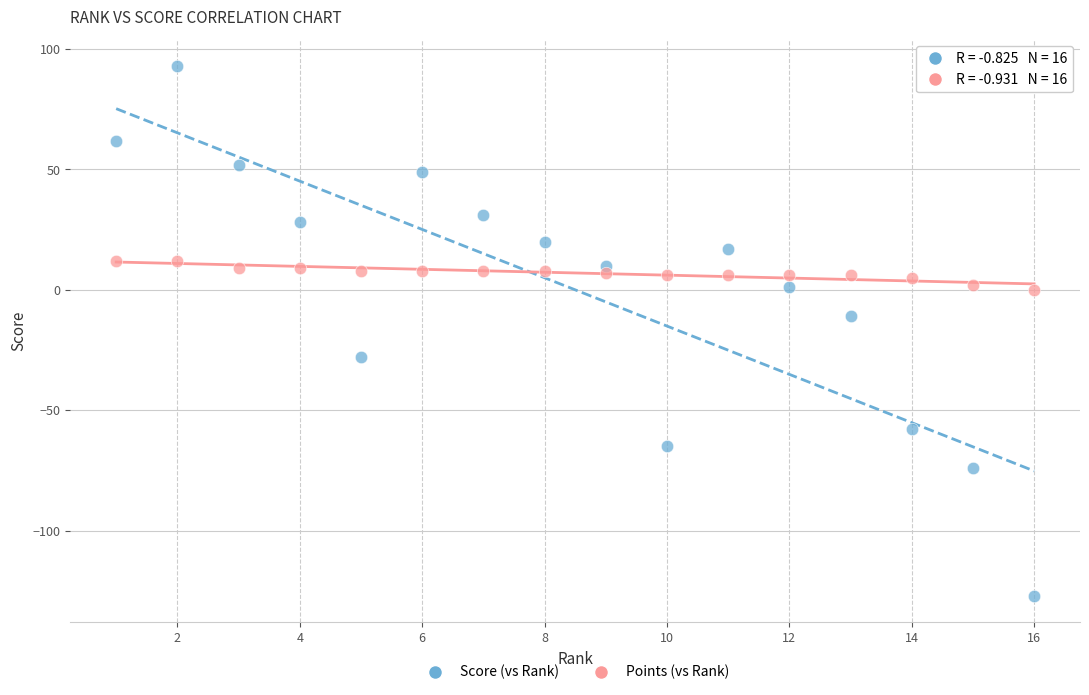

Across all series, what Y value is closest to -17?

-11